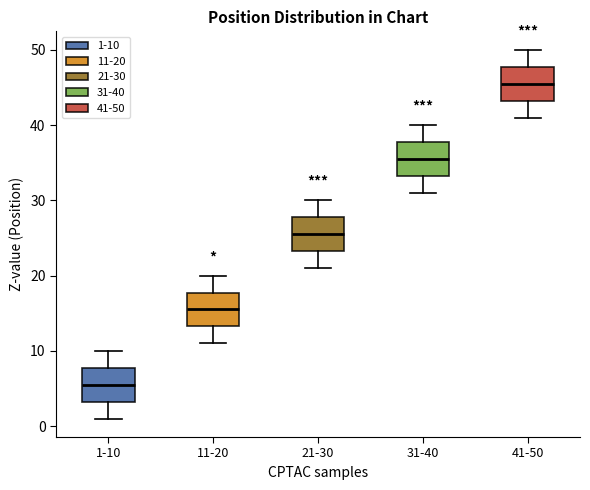

Where does the upper whisker of the box for 21-30 end on the y-axis? The values are not printed on the chart, so give them approximately, as read against the axis.

30